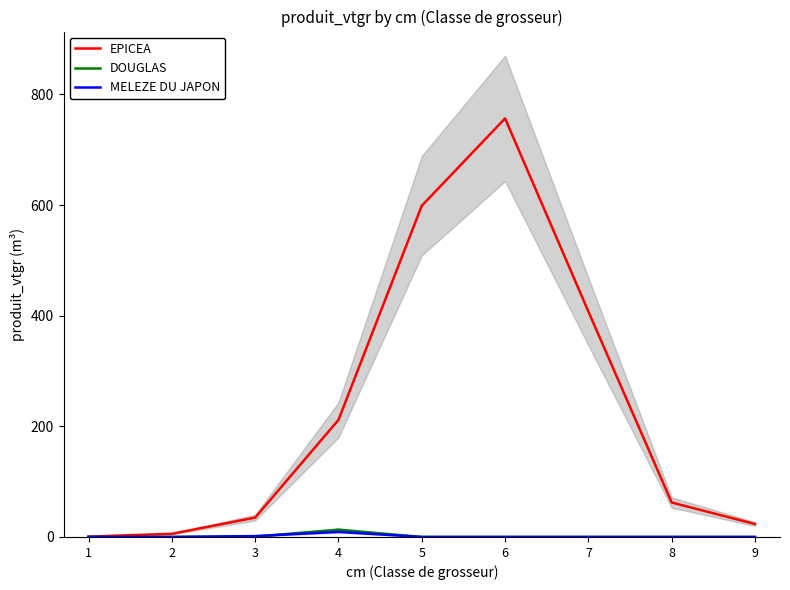

List the series in order of their peak value, highest first.

EPICEA, DOUGLAS, MELEZE DU JAPON